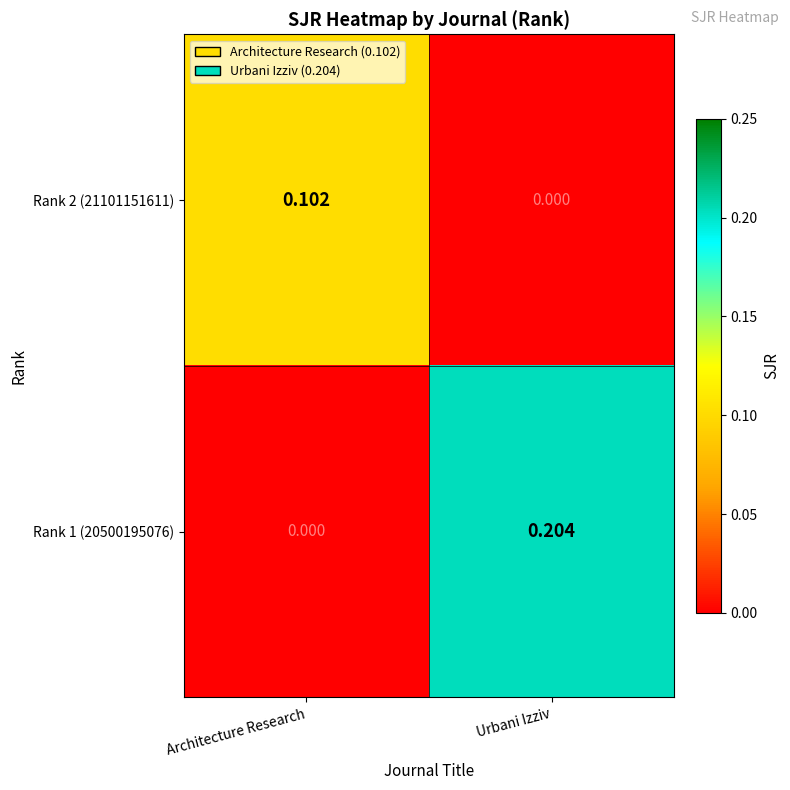

Which category has the highest value in the Rank 1 (20500195076) series?

Urbani Izziv